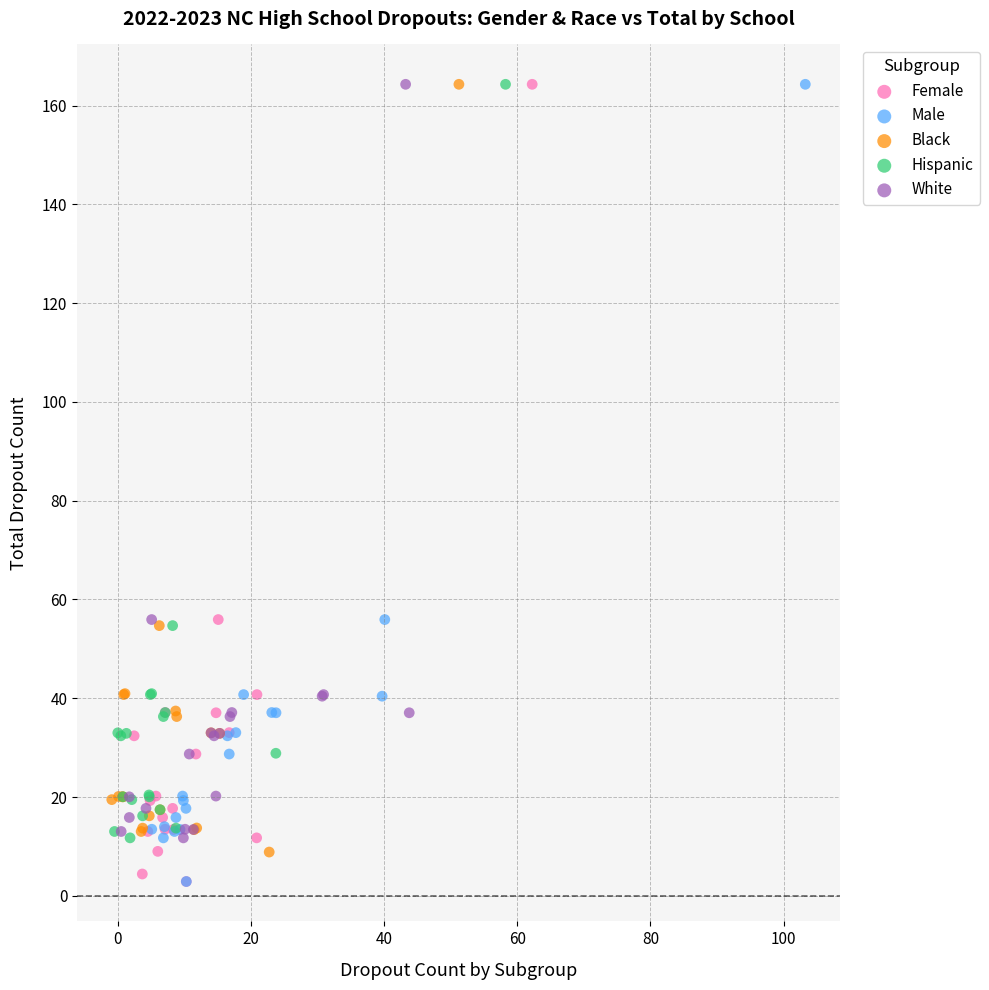

What are all the series names shown in the legend?

Female, Male, Black, Hispanic, White